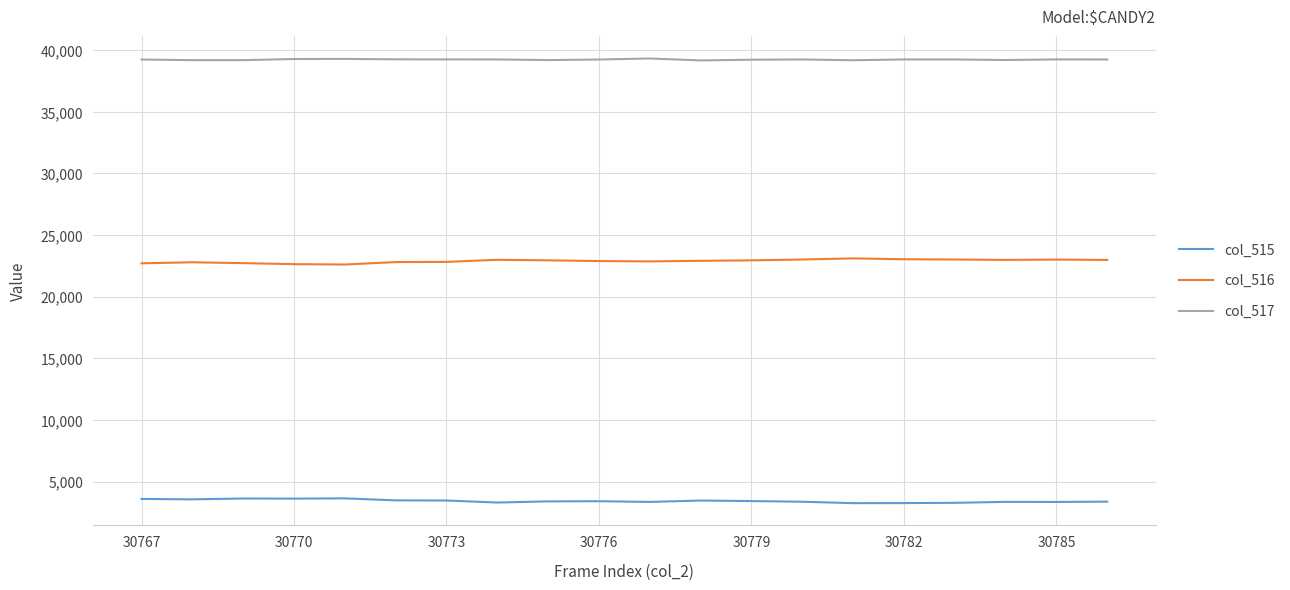

Which series has the largest total across all categories?

col_517